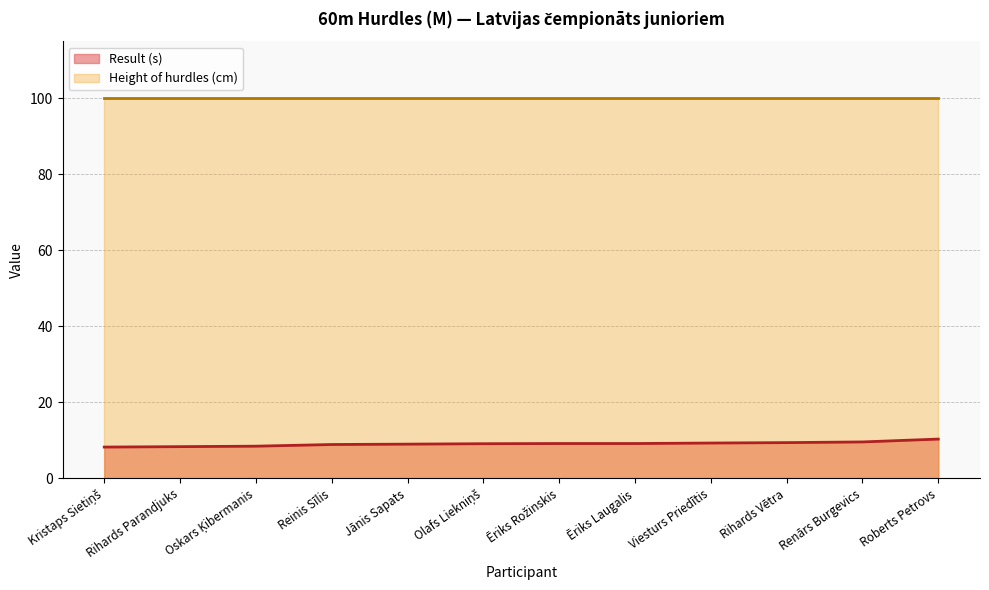

Which has a higher value, Olafs Liekniņš or Ēriks Rožinskis?

Ēriks Rožinskis